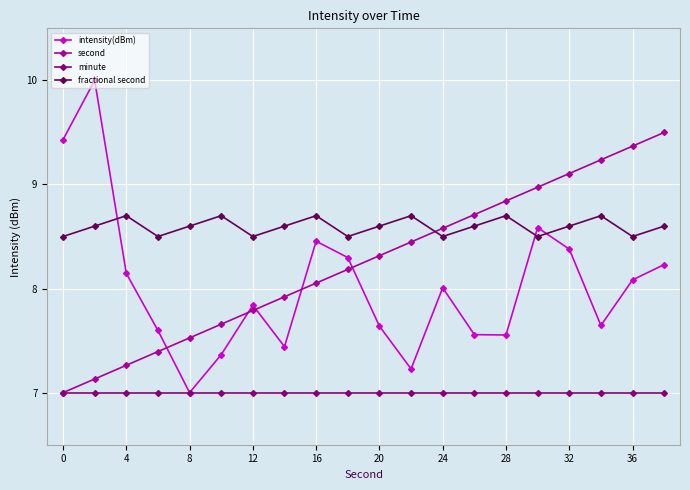

How many fractional second values are between 8 and 9?

20